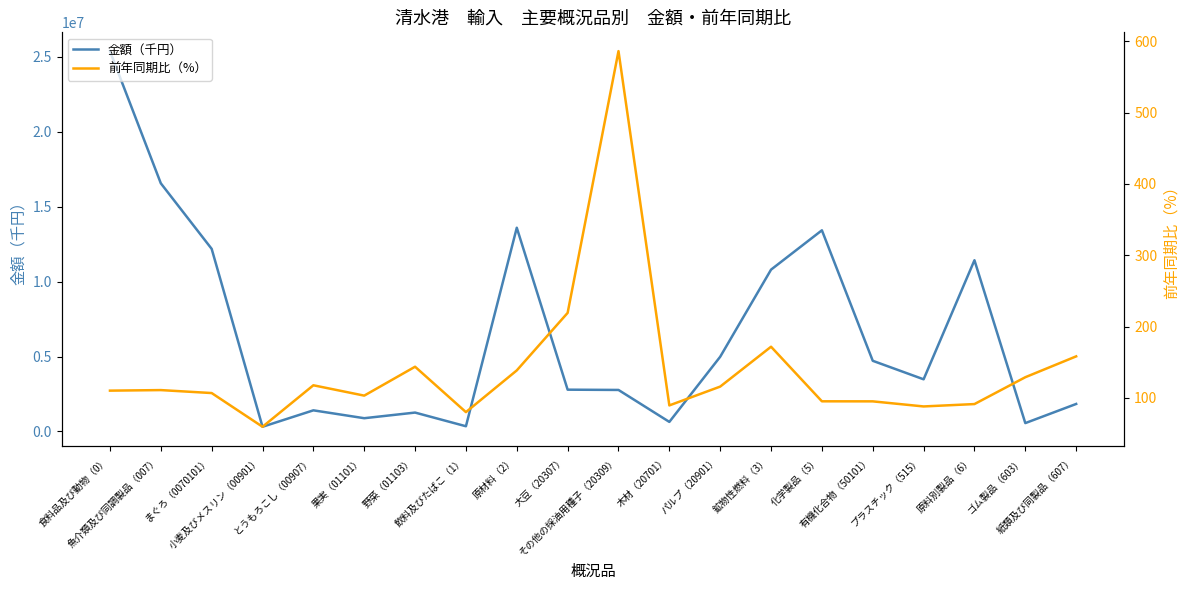

Which series has the largest total across all categories?

金額（千円）